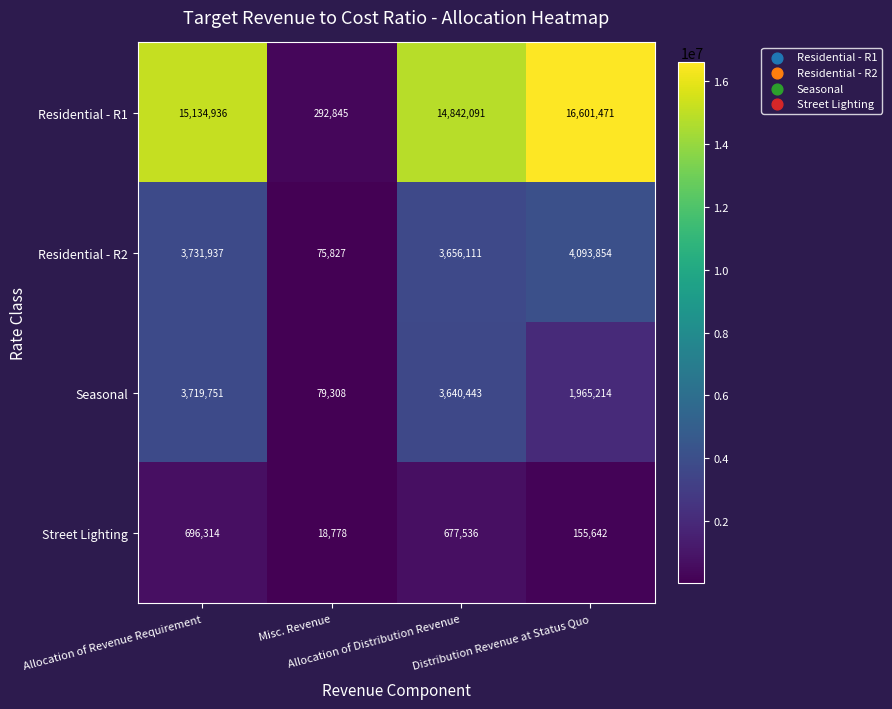

Which series has the largest total across all categories?

Residential - R1